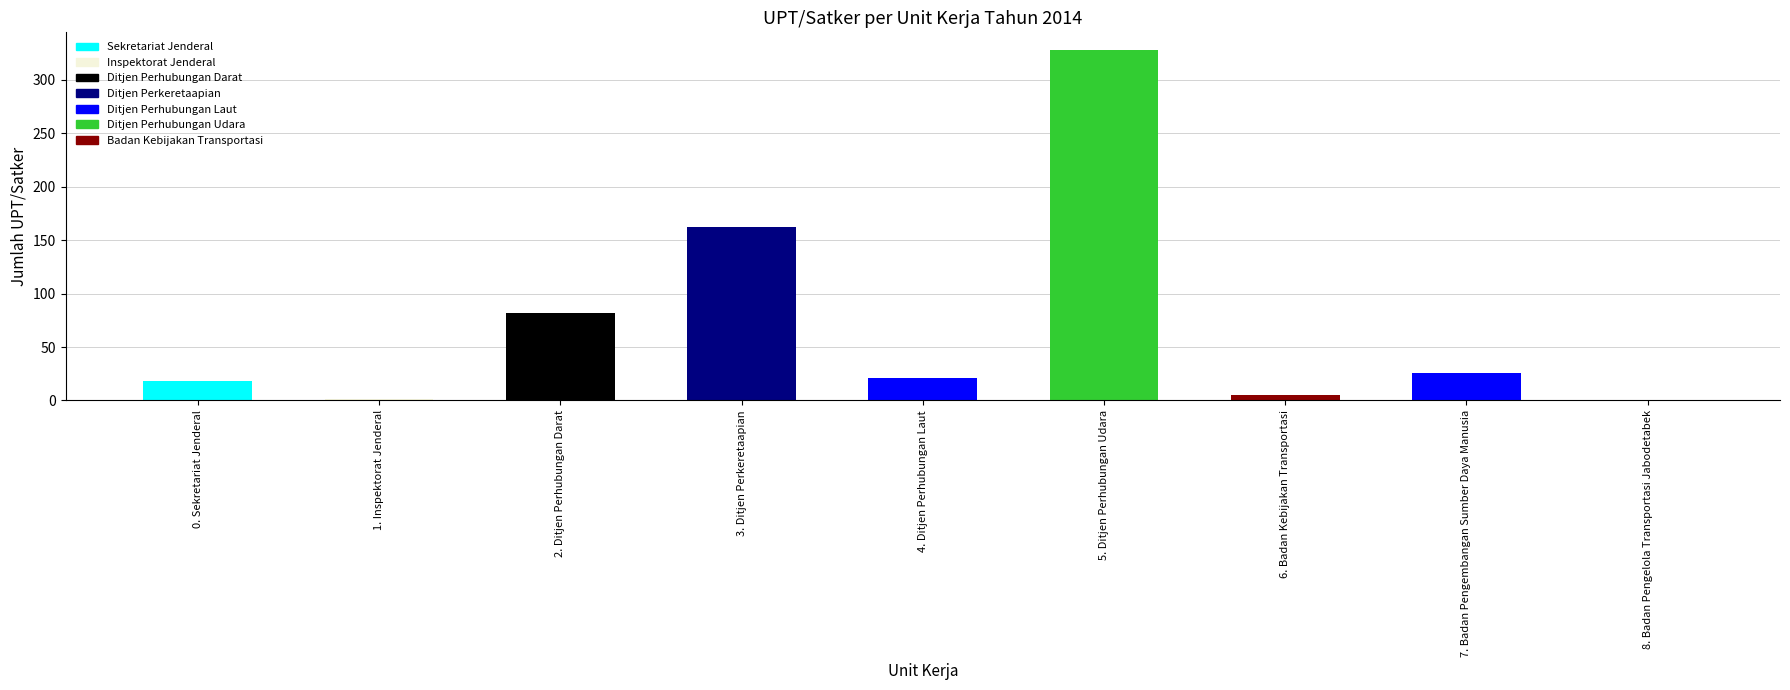

Which has a higher value, 8. Badan Pengelola Transportasi Jabodetabek or 4. Ditjen Perhubungan Laut?

4. Ditjen Perhubungan Laut